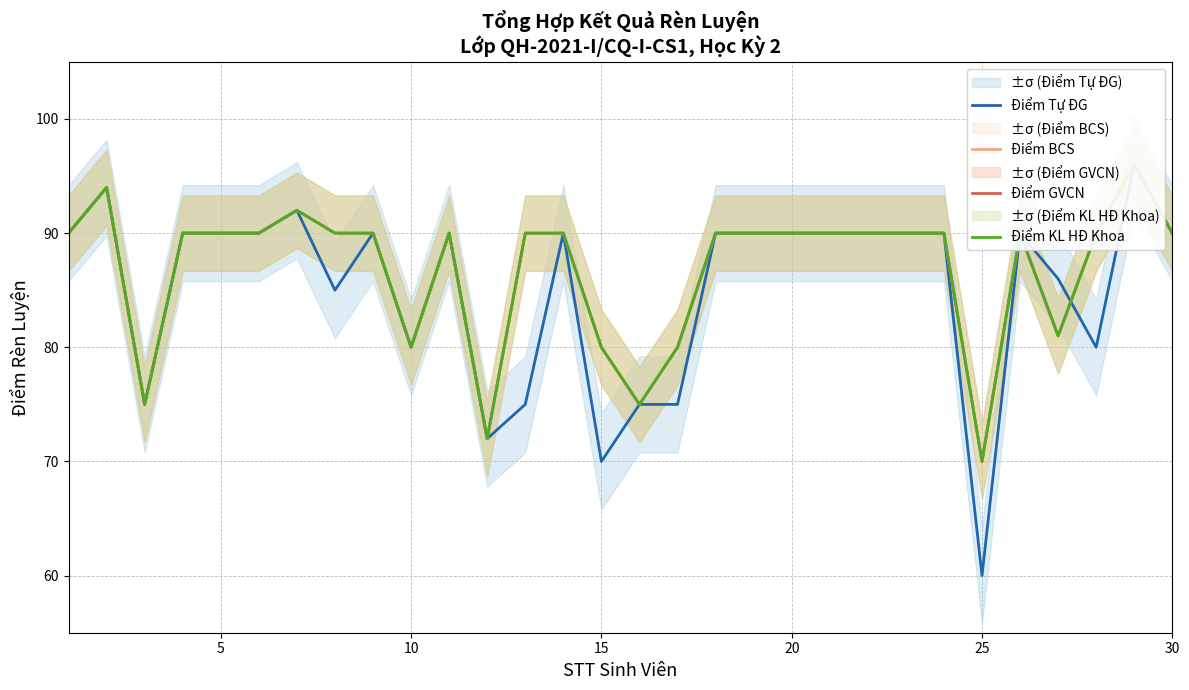

Which series has the largest total across all categories?

Điểm BCS